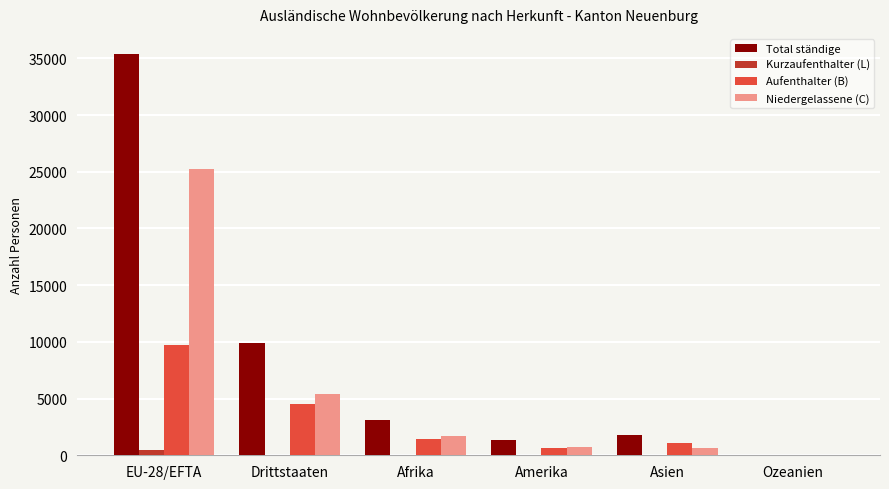

At which category is the sum across all series the highest?

EU-28/EFTA